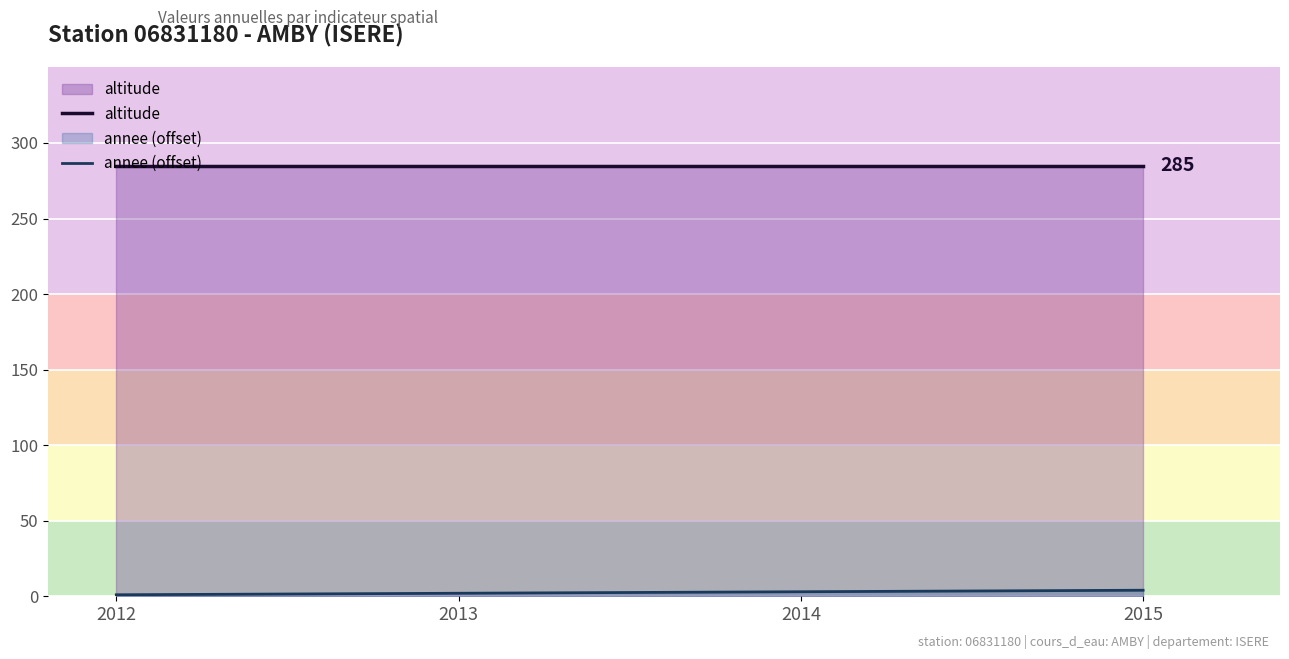

What is the average value of the annee (offset) series?

2